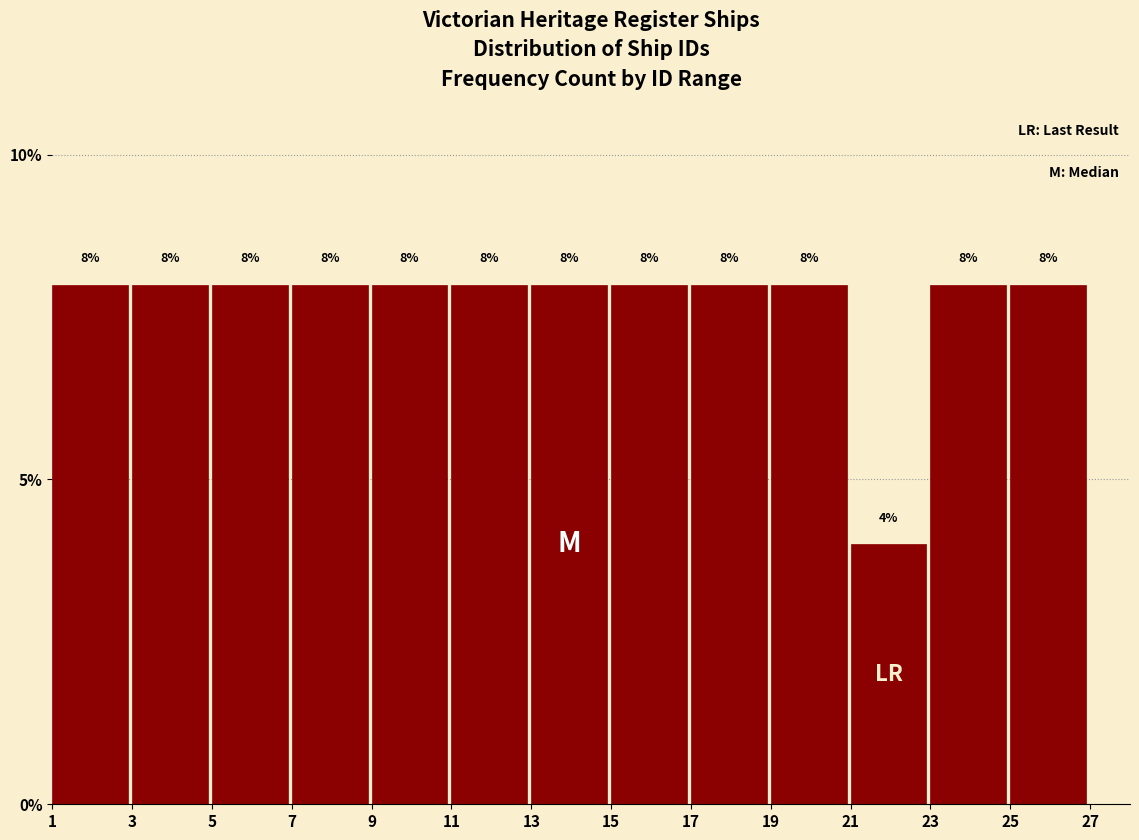

How tall is the bar that spans 13 to 15 on the x-axis?

8